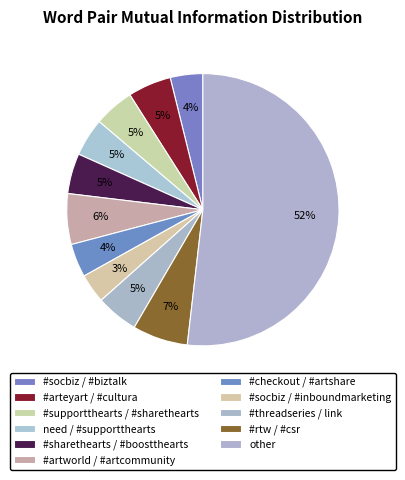

Combined, what portion of the pie is #threadseries / link and need / #supportthearts?

9.5%